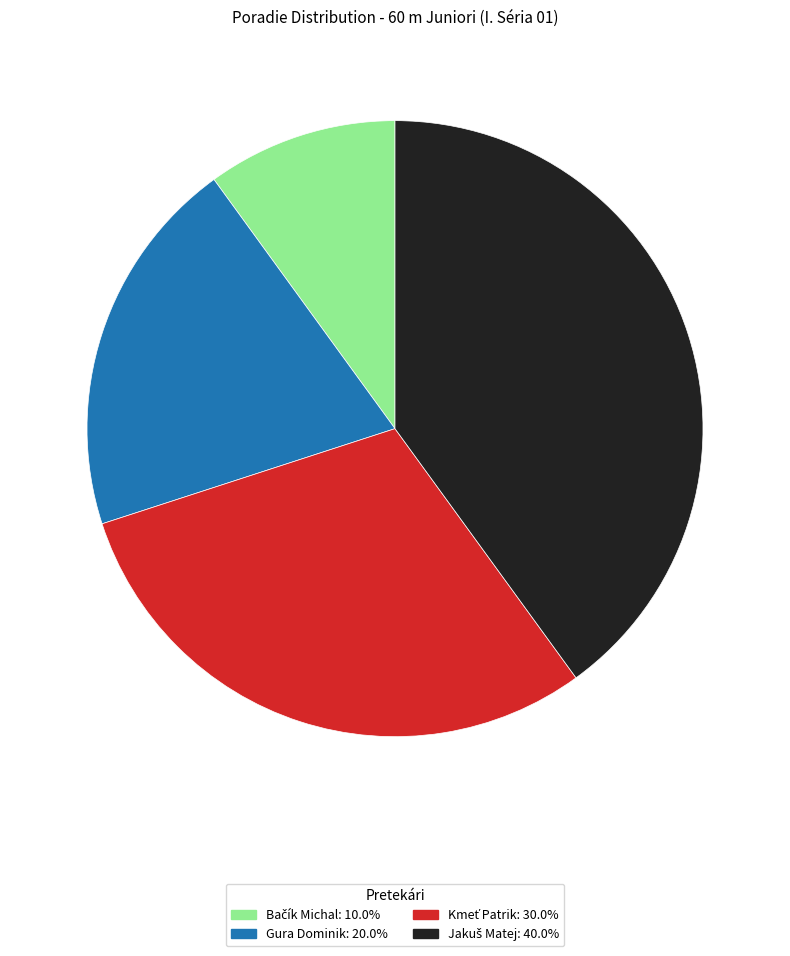

Does Gura Dominik account for over 50% of the chart?

No